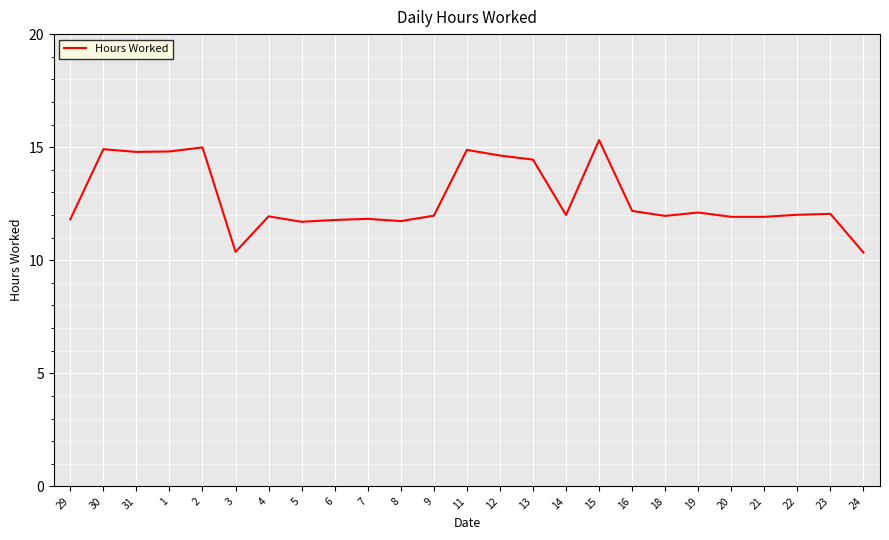

What is the approximate value at 11?

14.9